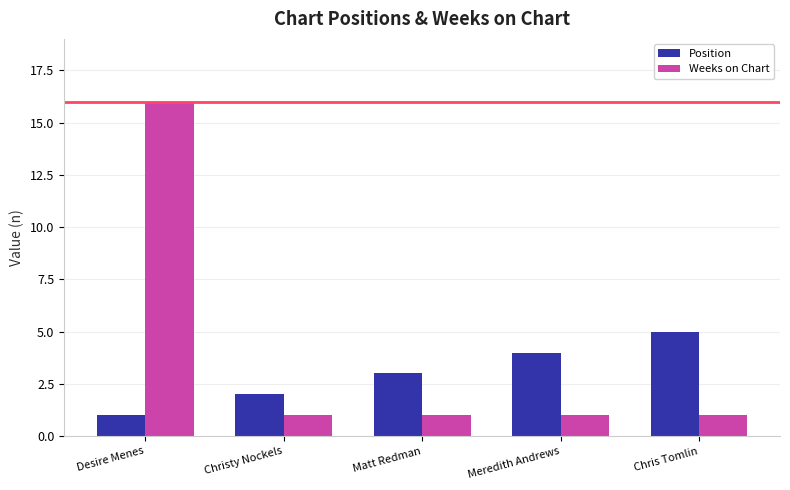

What are all the series names shown in the legend?

Position, Weeks on Chart